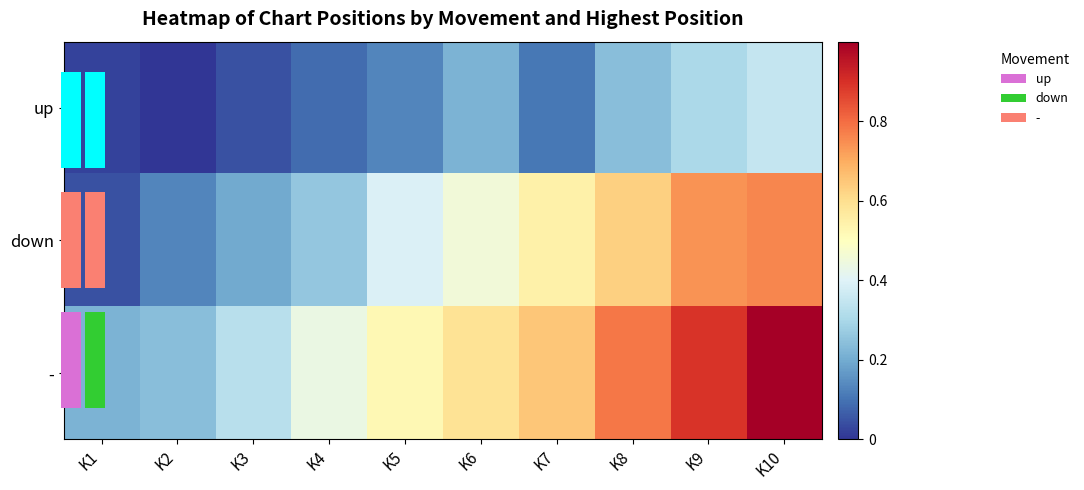

List the labels in order of up value, smallest first.

K2, K1, K3, K4, K7, K5, K6, K8, K9, K10